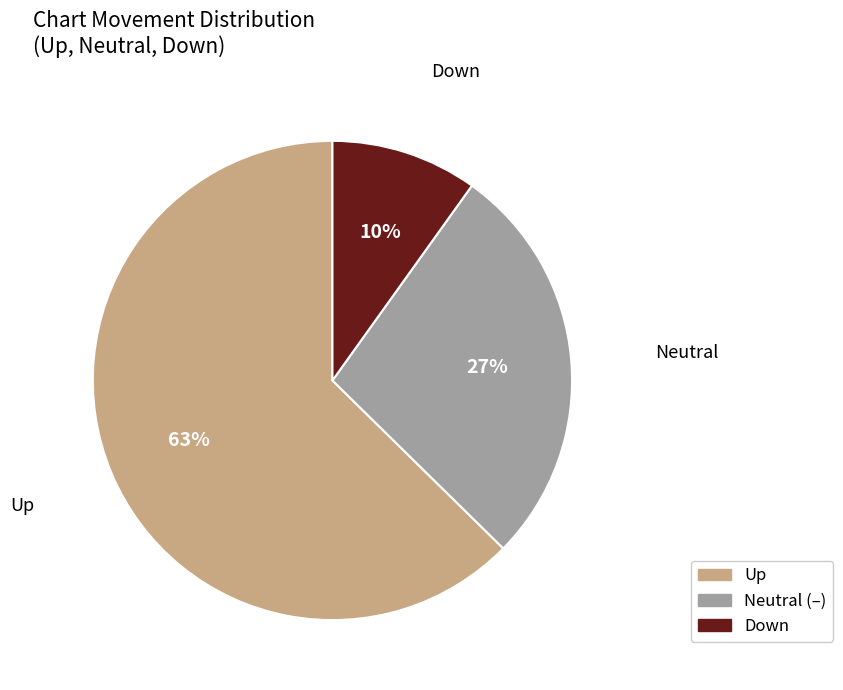

How many segments does this pie chart have?

3